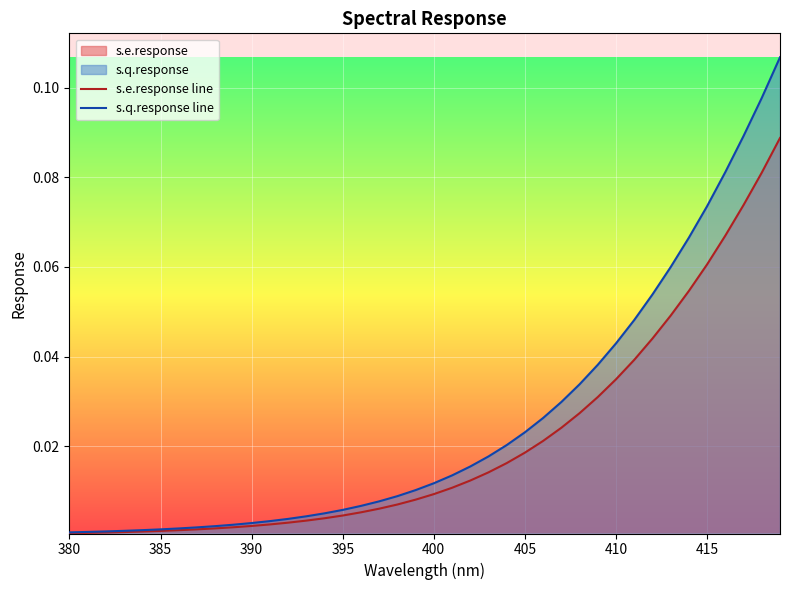

True or false: s.e.response line and s.q.response line cross at least once.

False